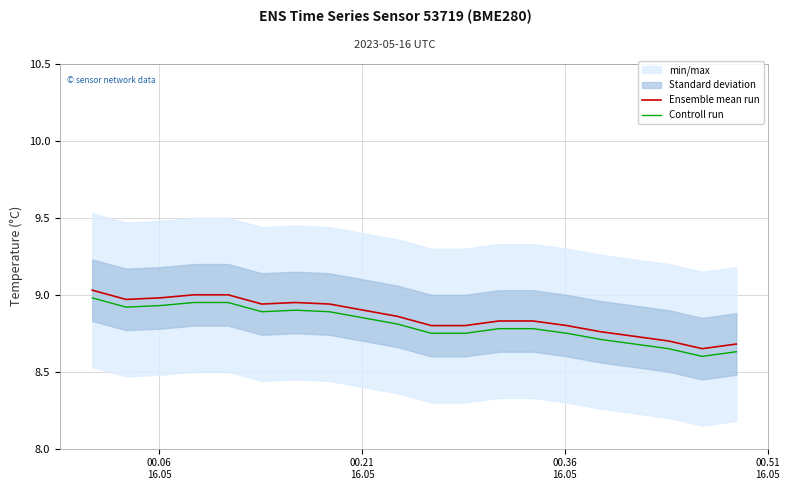

True or false: Ensemble mean run and Controll run intersect in this chart.

False